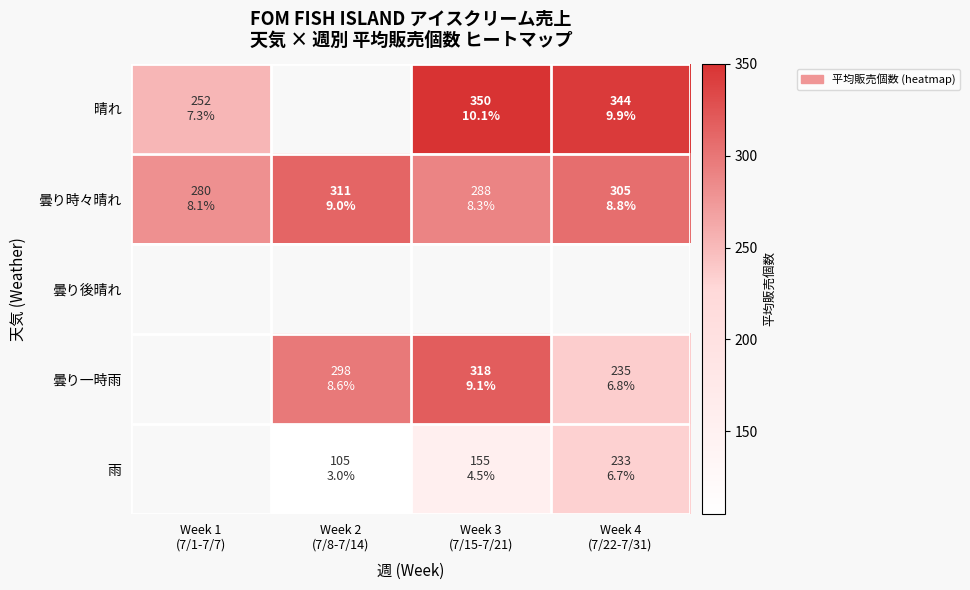

How many values in the 晴れ series are below 344?

1